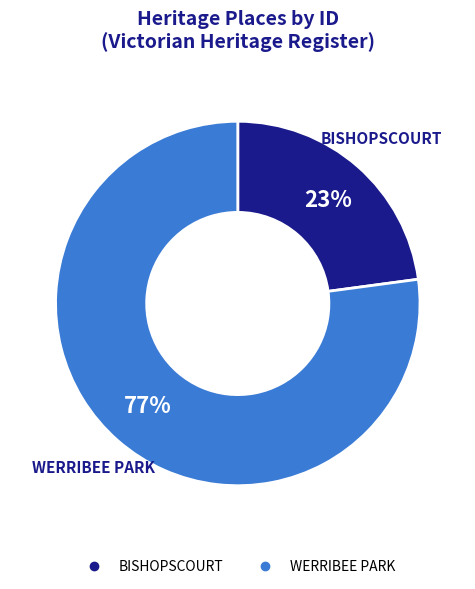

What is the smallest slice in the pie chart?

BISHOPSCOURT